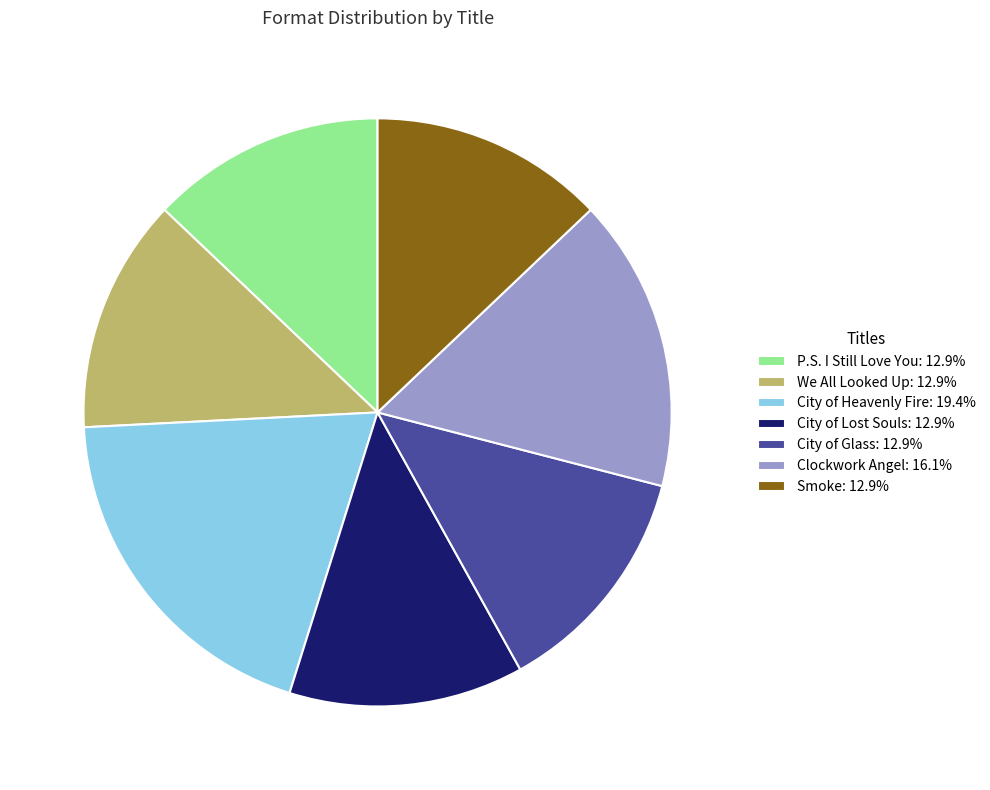

Do City of Glass: 12.9% and City of Lost Souls: 12.9% together represent more than half of the pie?

No